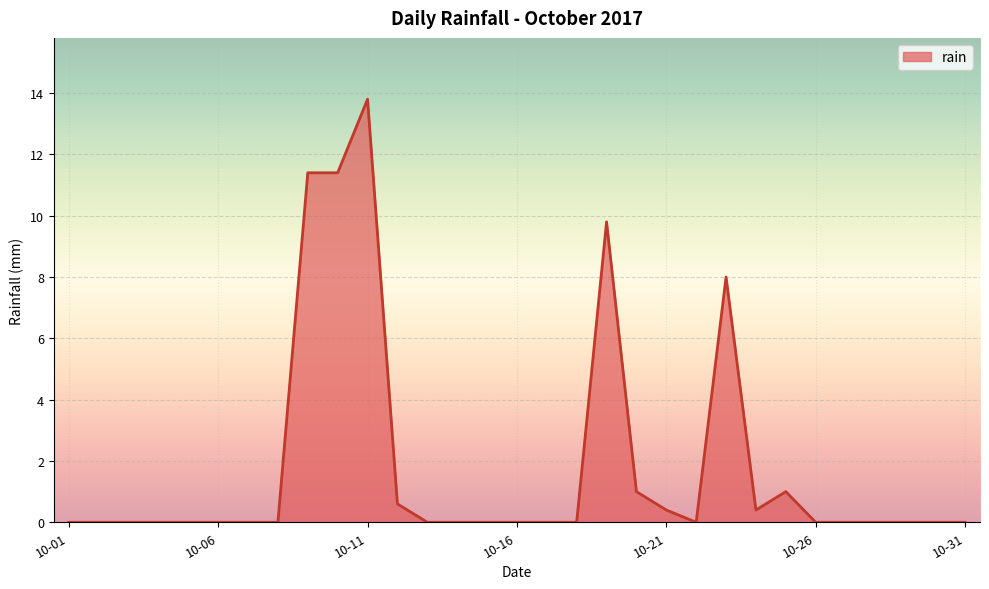

What is the difference between the maximum and minimum values?

13.8